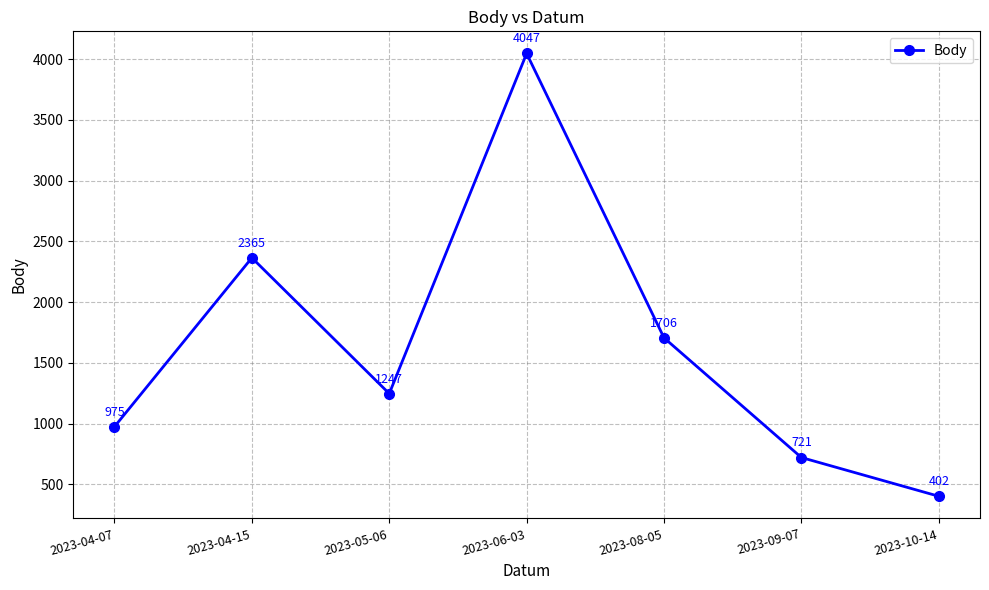

Reading right to left, transcribe all the data shown in this chart.

2023-10-14=402	2023-09-07=721	2023-08-05=1706	2023-06-03=4047	2023-05-06=1247	2023-04-15=2365	2023-04-07=975